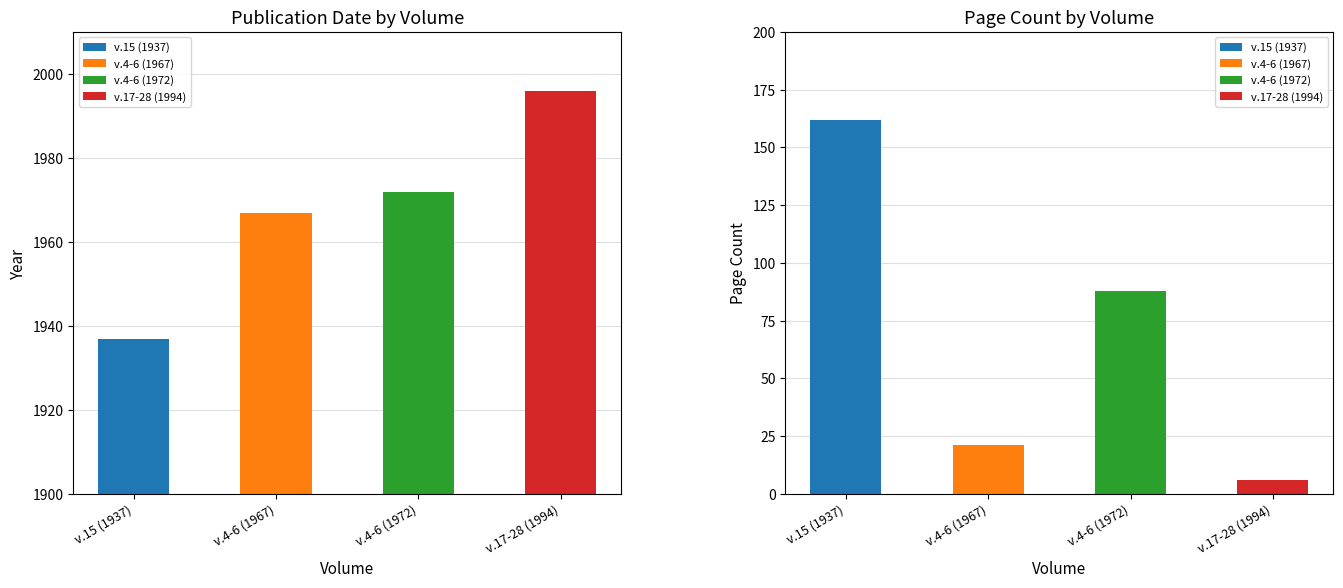

The value at v.15 (1937) is 1937. True or false?

True